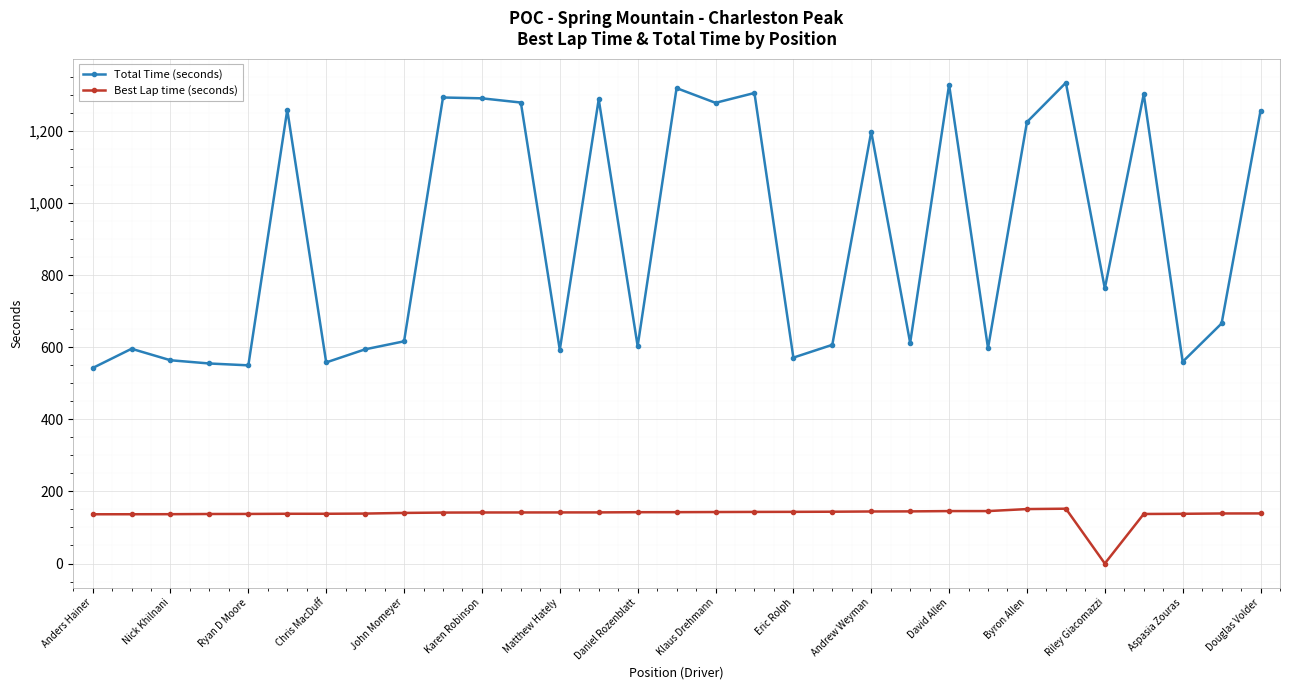

What is the highest value of the Best Lap time (seconds) series?

152.0